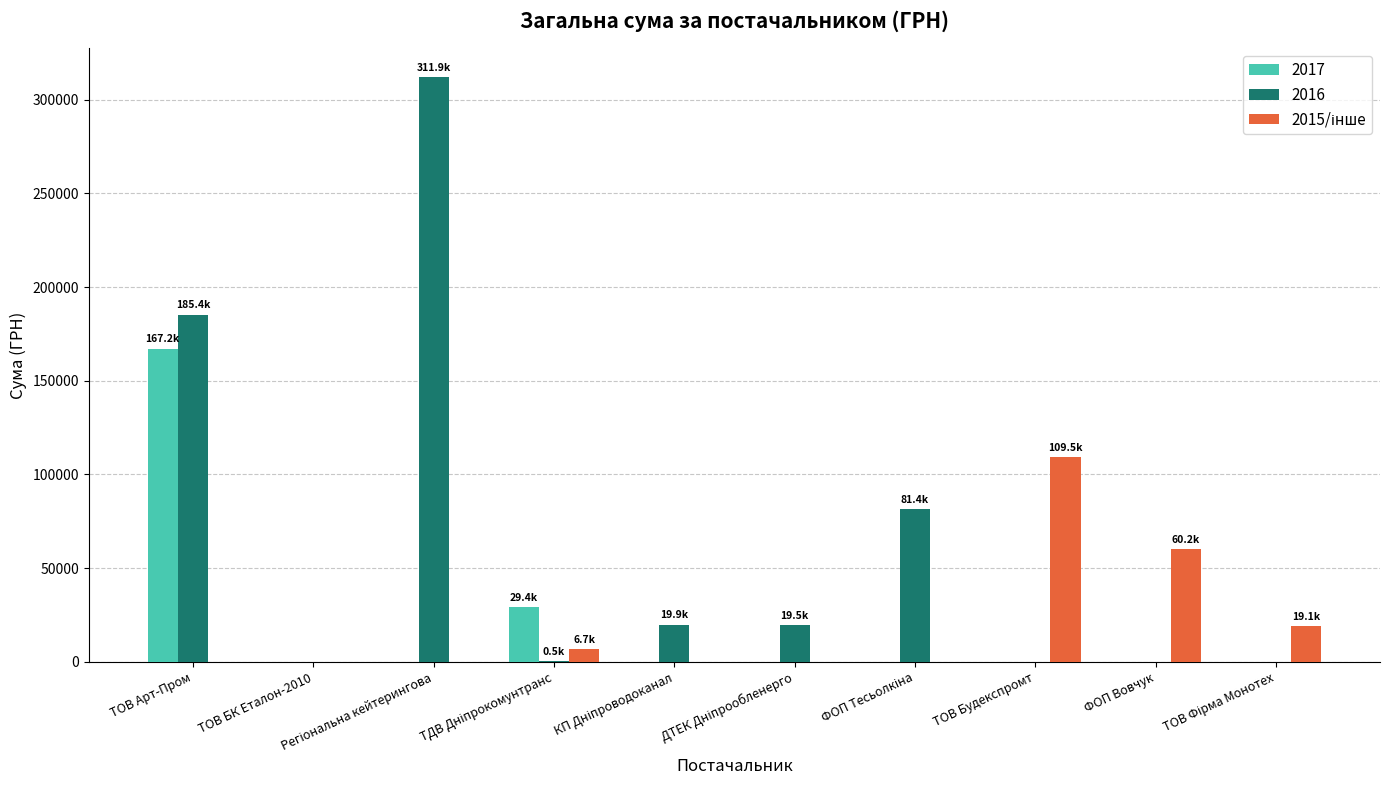

Are the bars grouped side by side (vs. stacked)?

Yes